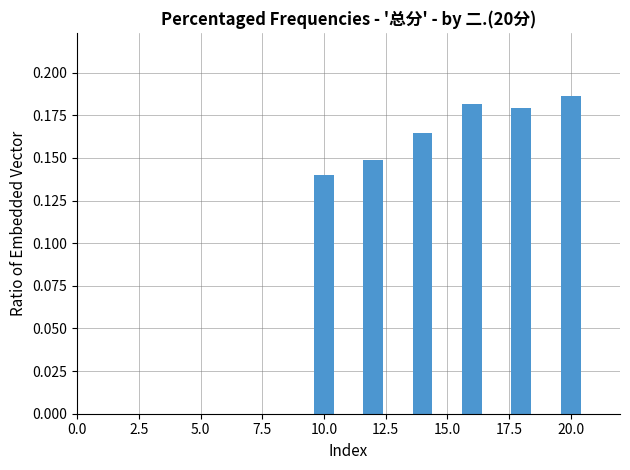

How many values are between 0 and 1?

6